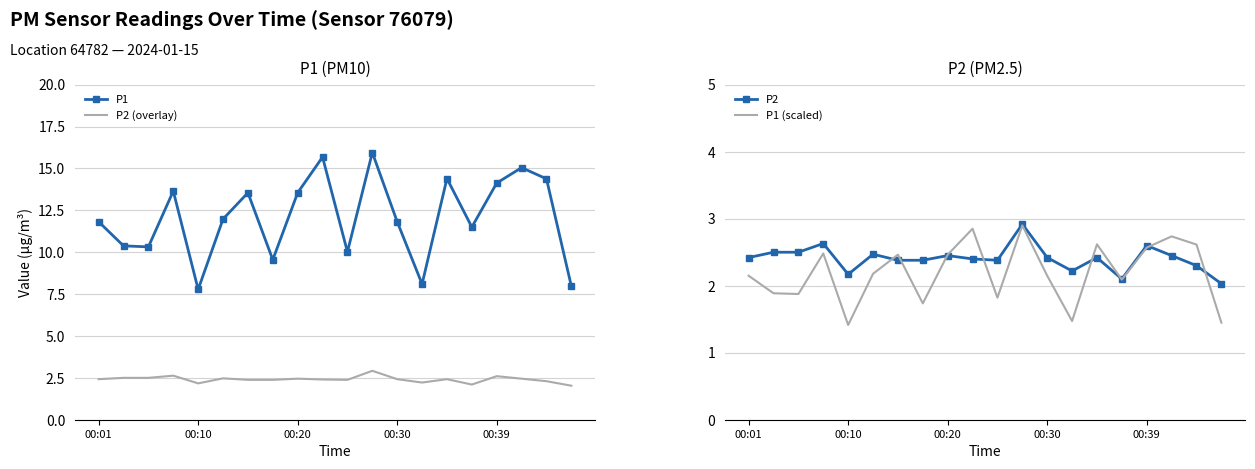

Is it true that P1 (scaled) equals 1.4 at 00:10?

True